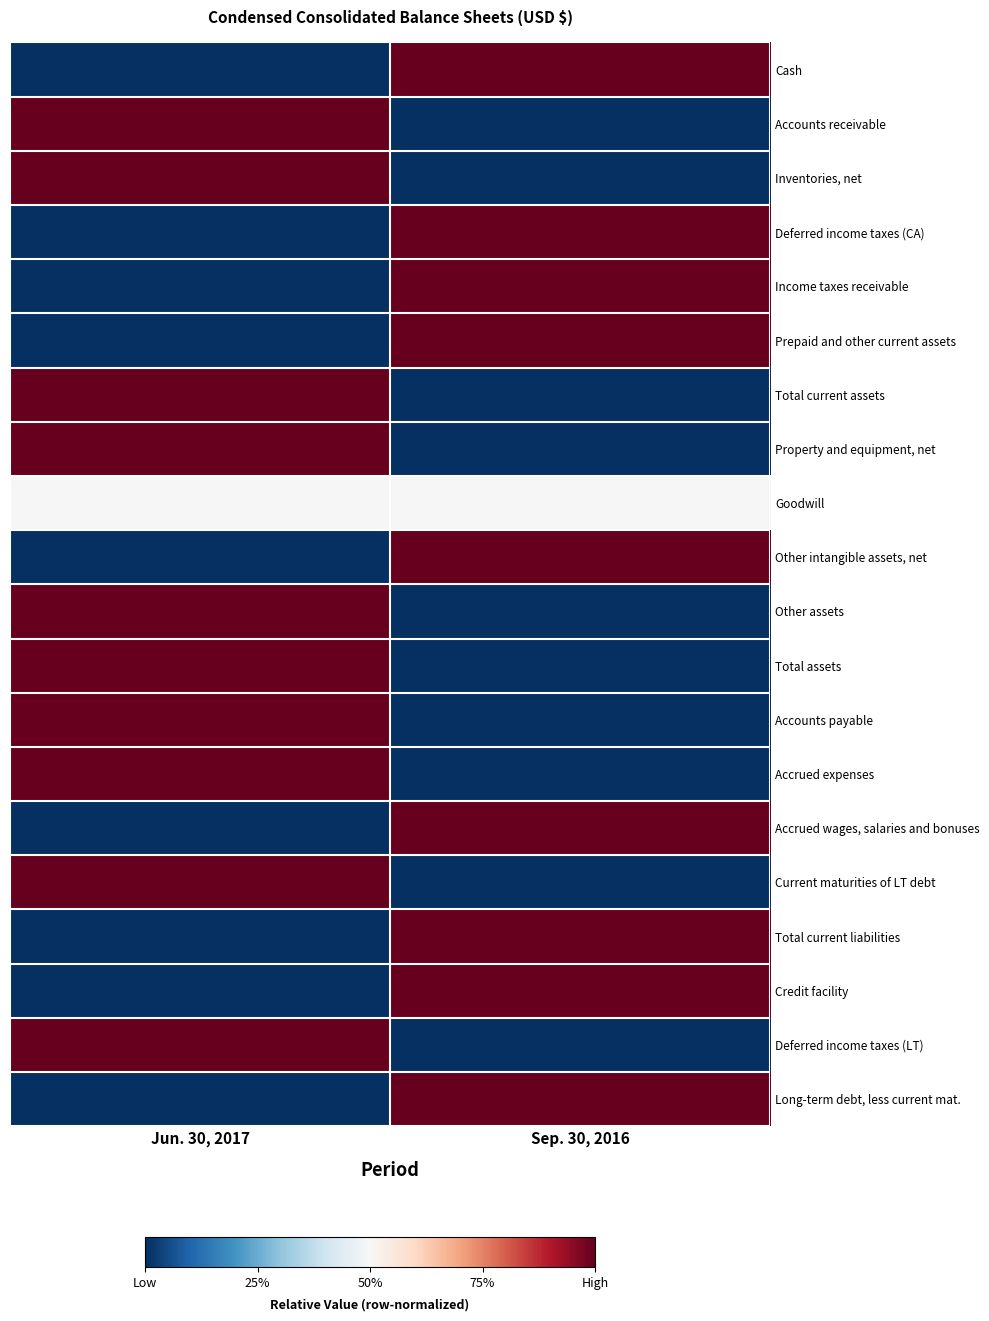

How many series are shown in this chart?

20